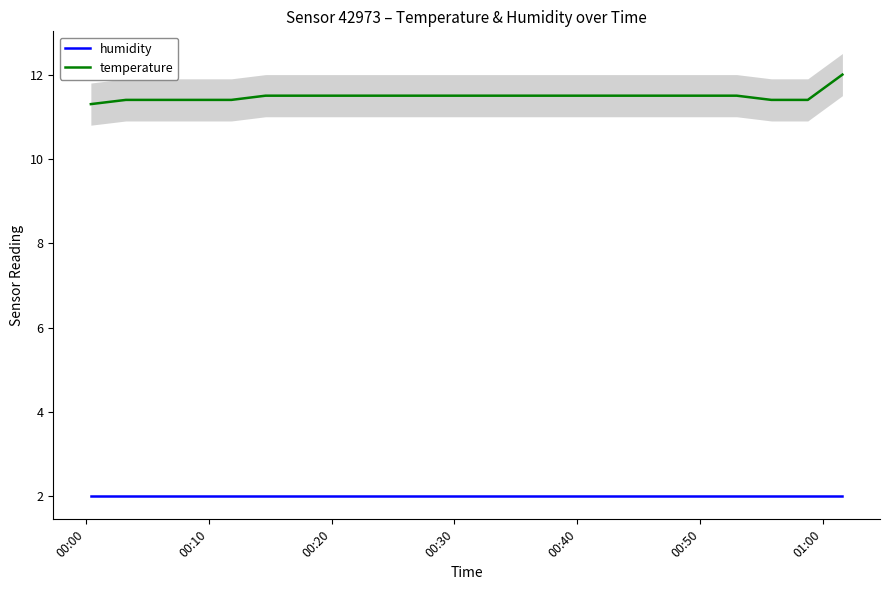

True or false: humidity has more than 0 interior local peaks.

False